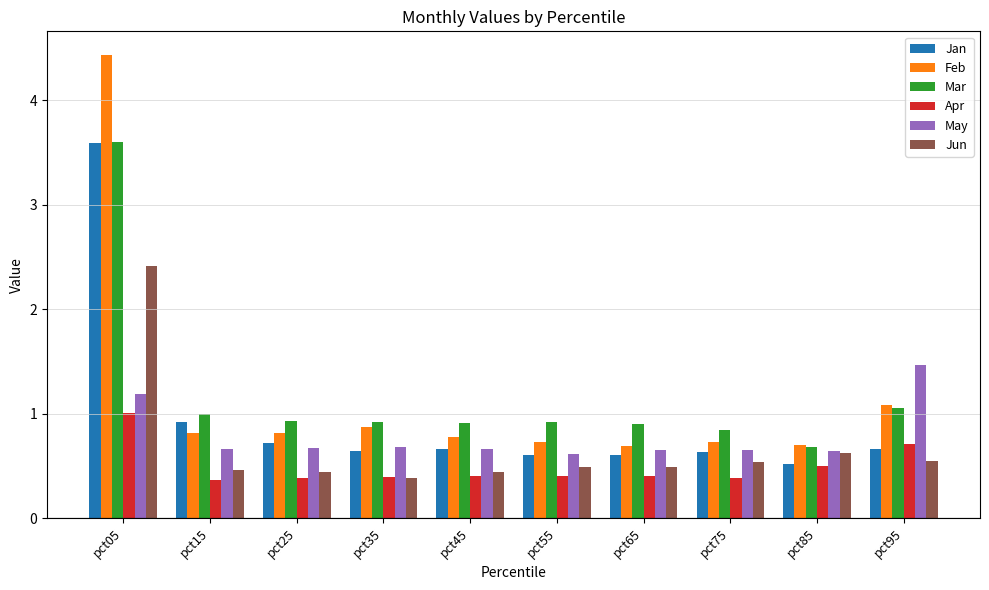

The May series shows 1.1 at pct85. True or false?

False